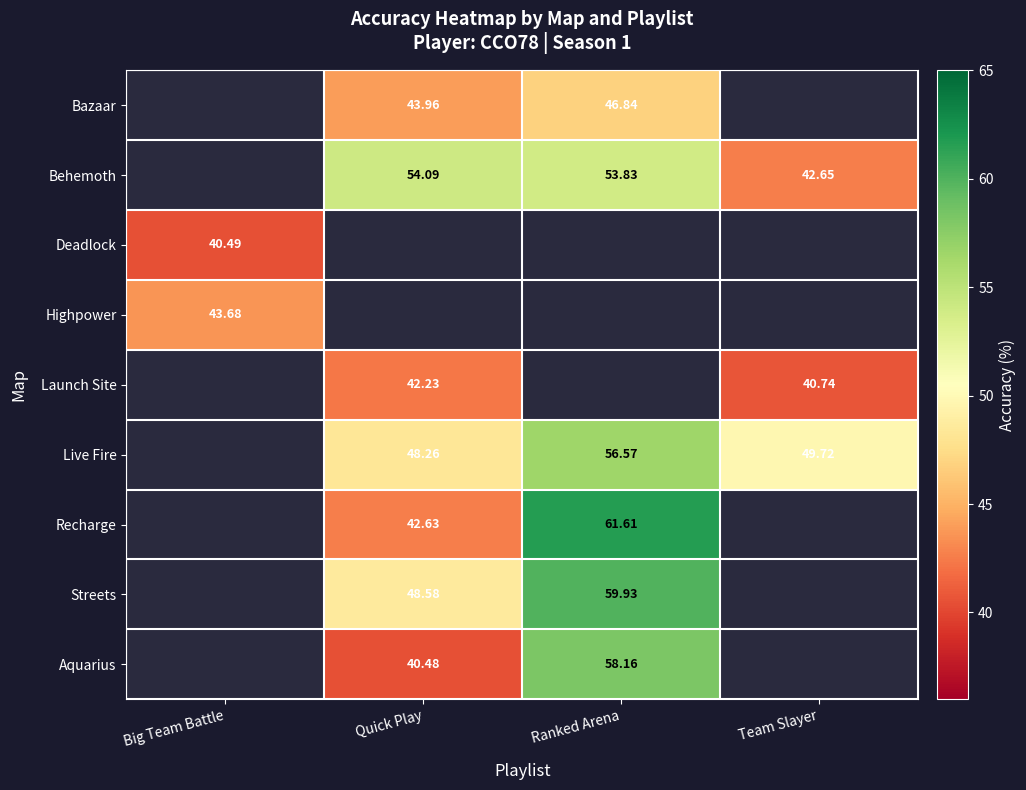

The Behemoth series shows 42.6 at Team Slayer. True or false?

True